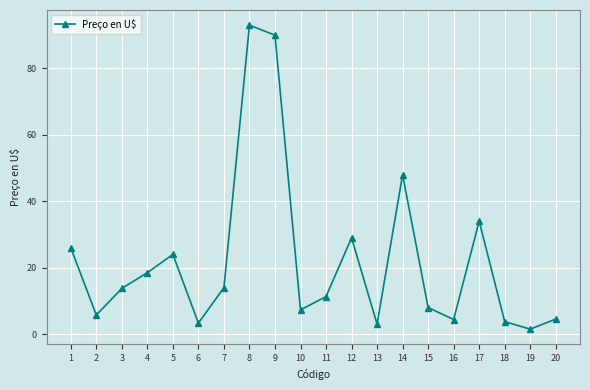

Read the value at 10.

7.3